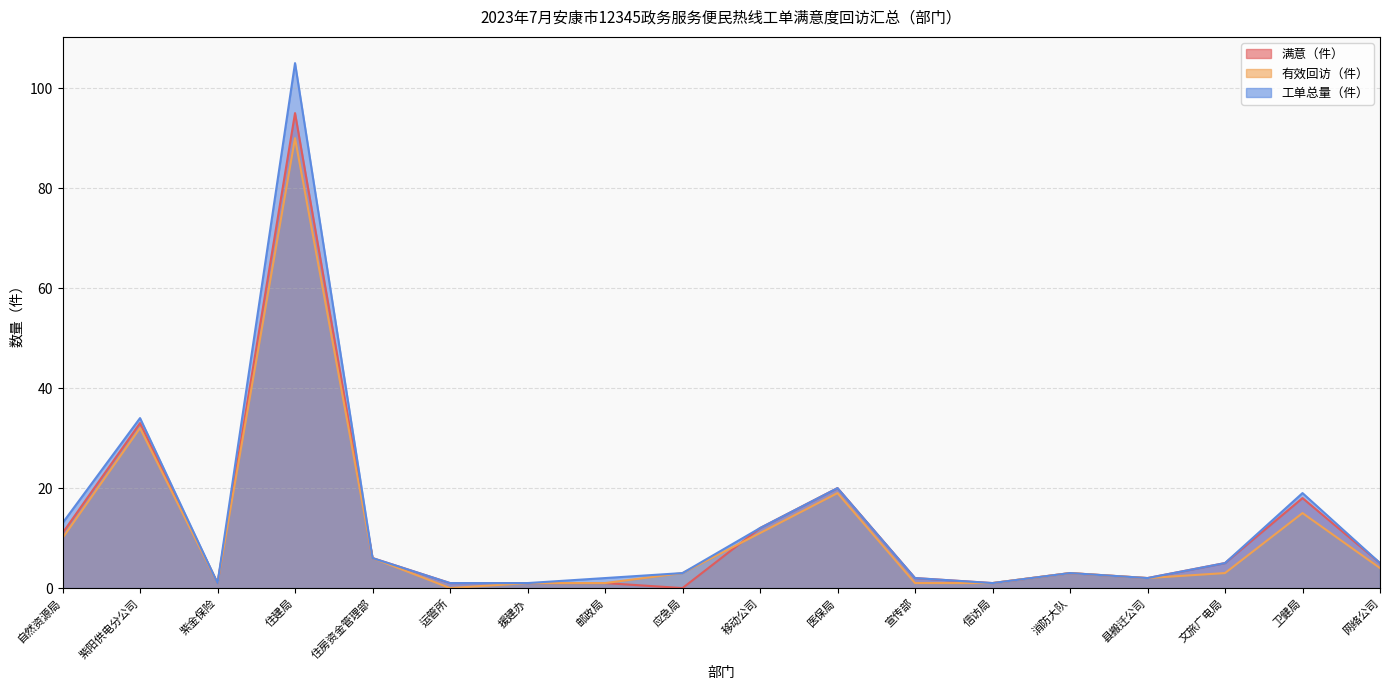

What are all the series names shown in the legend?

满意（件）, 有效回访（件）, 工单总量（件）